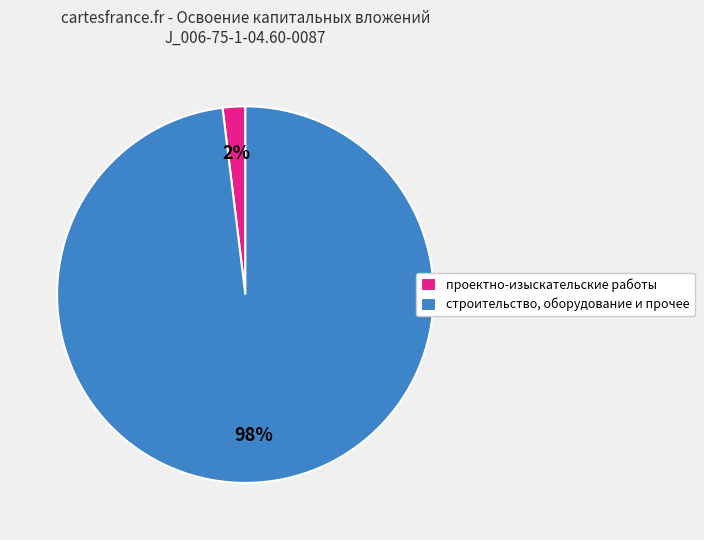

What is the largest slice in the pie chart?

строительство, оборудование и прочее